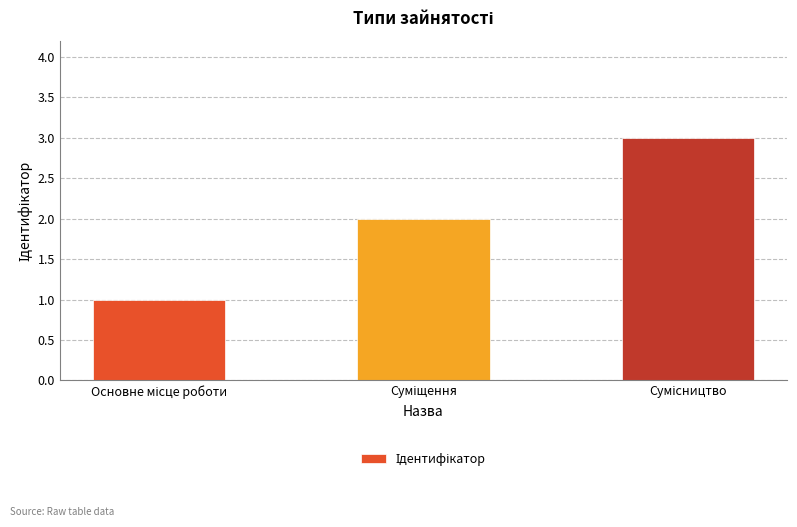

Reading right to left, transcribe all the data shown in this chart.

3	2	1